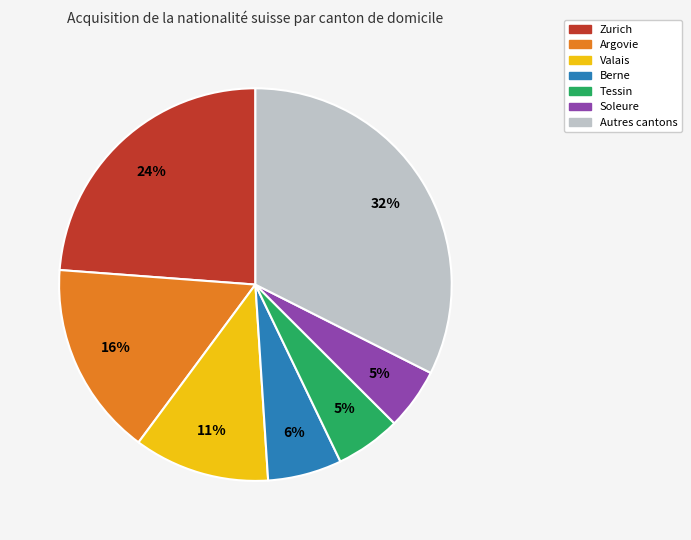

Does any single category account for the majority?

No